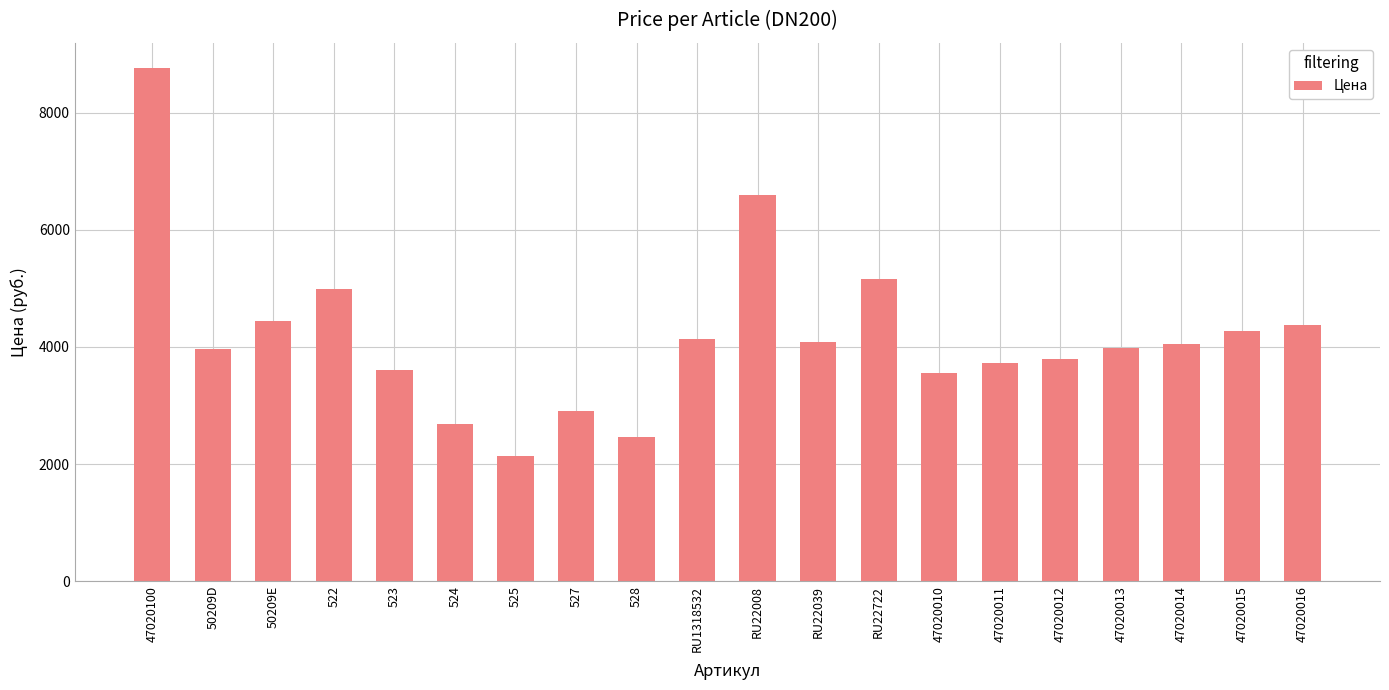

At which label does the data first exceed 4056?

47020100